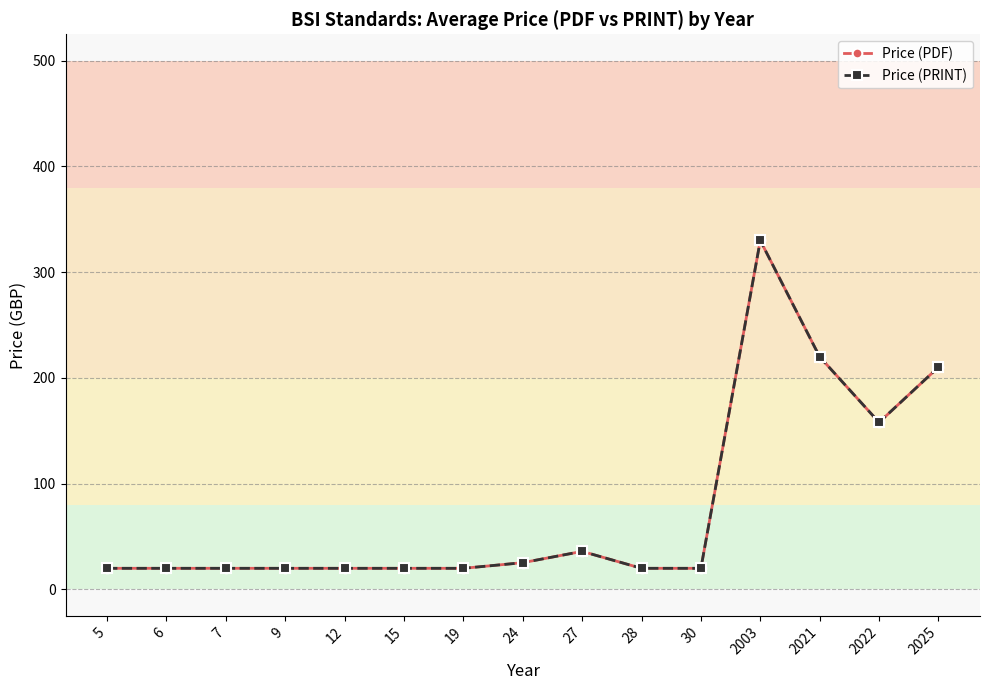

At which category does Price (PDF) reach its first local valley?

2022